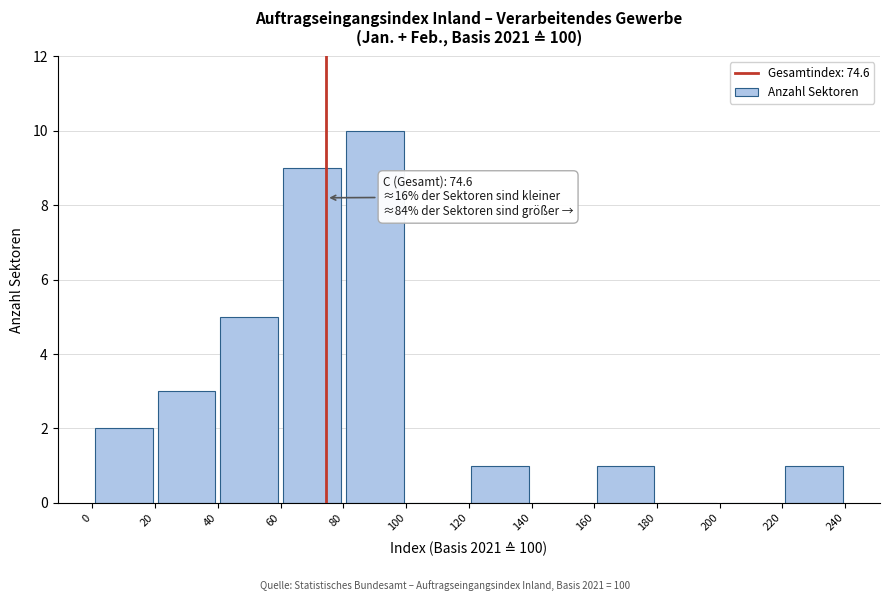

Which range on the x-axis has the tallest bar?

80 to 100